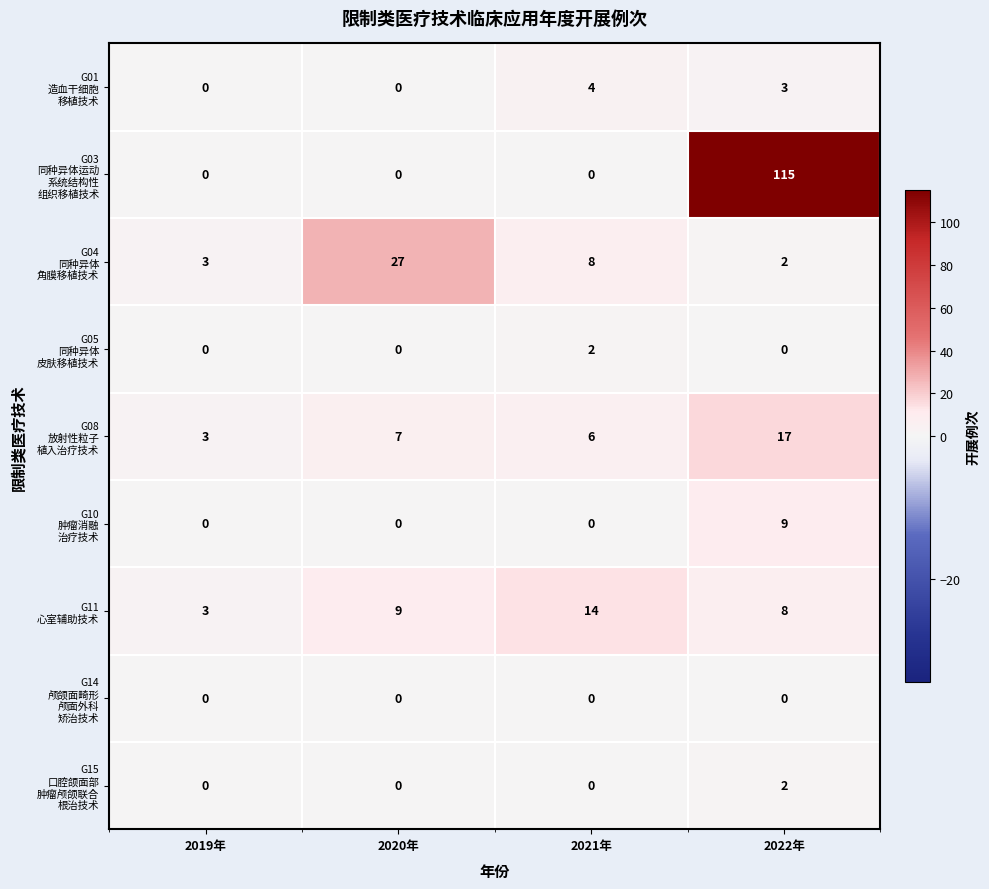

What is the total value across all series at 2022年?

156